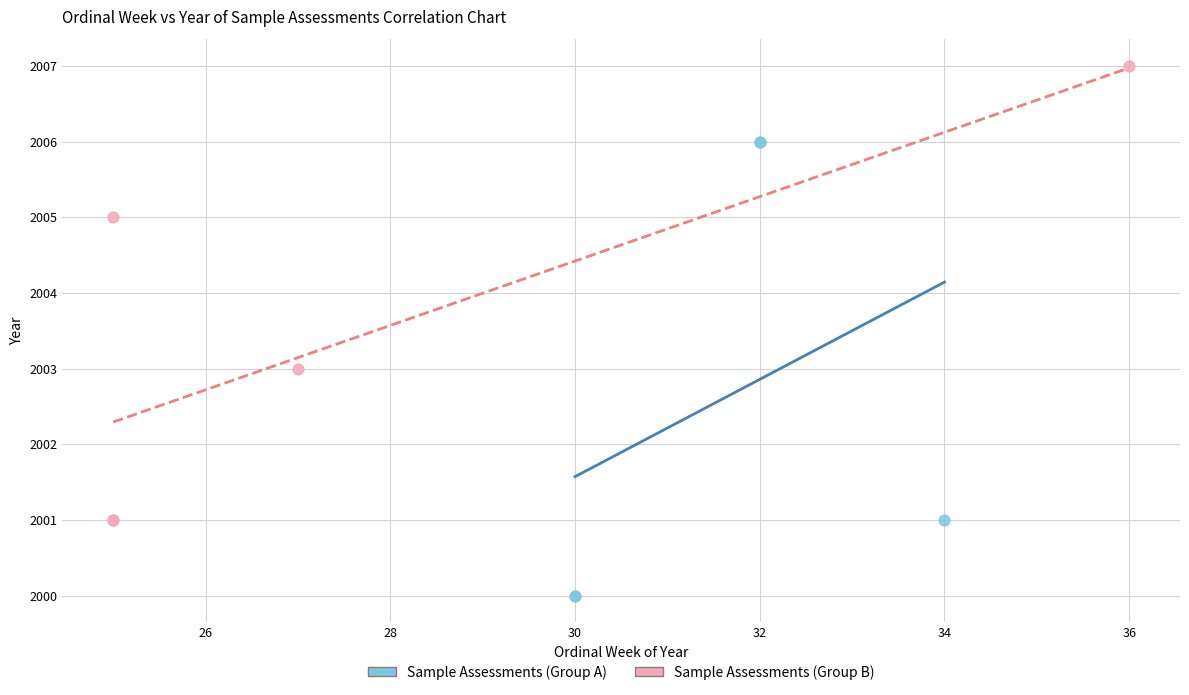

Which series reaches the minimum Y coordinate?

Sample Assessments (Group A)